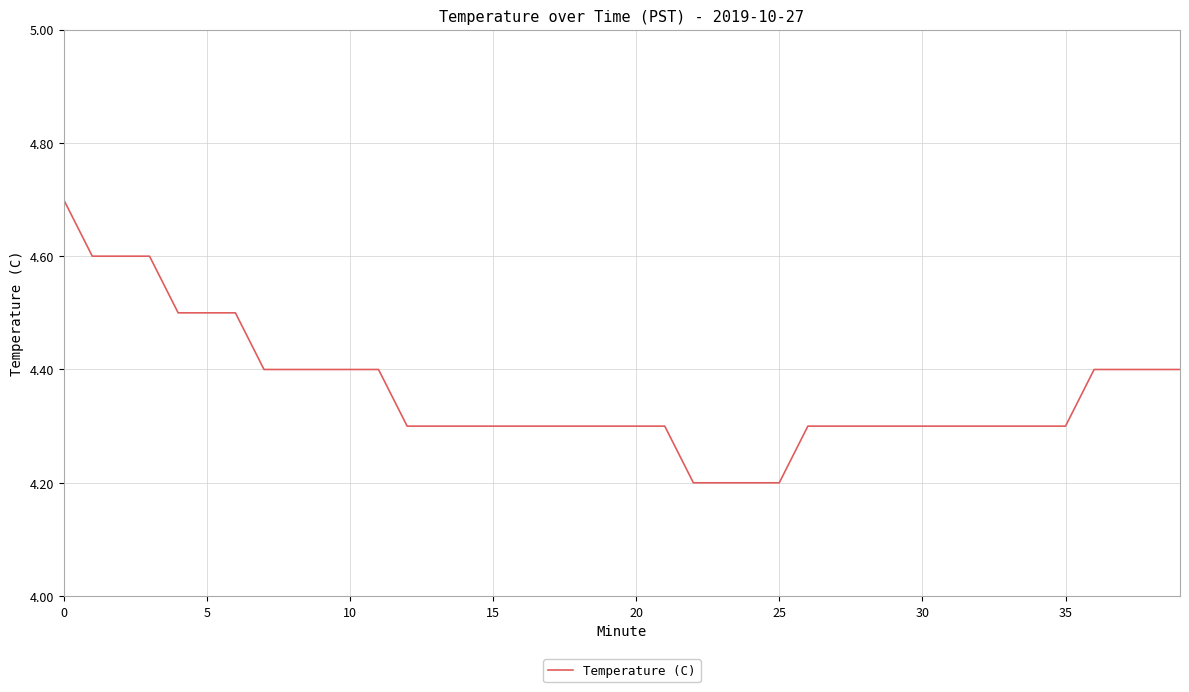

What is the greatest value displayed?

4.7